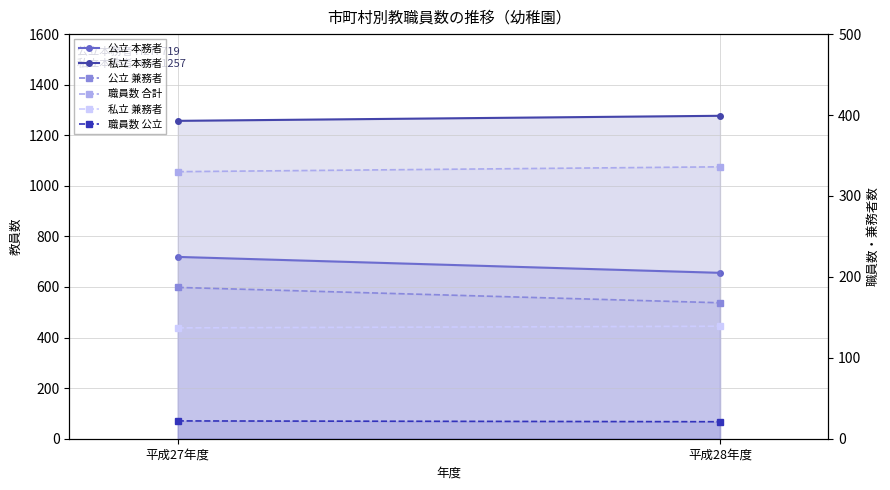

Is it true that 公立 本務者 equals 970 at 平成27年度?

False